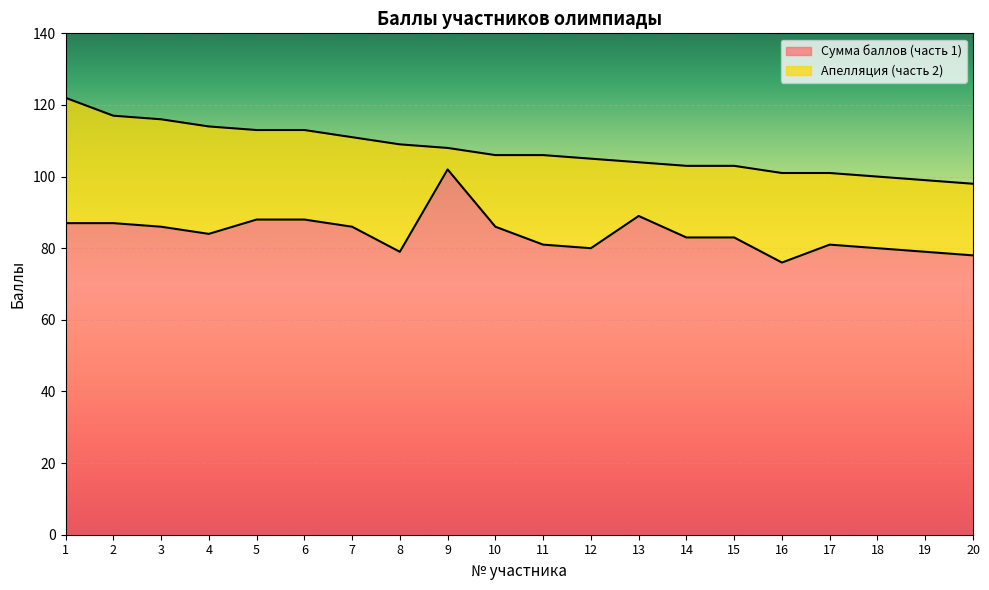

True or false: the data shows 131 at 12.

False